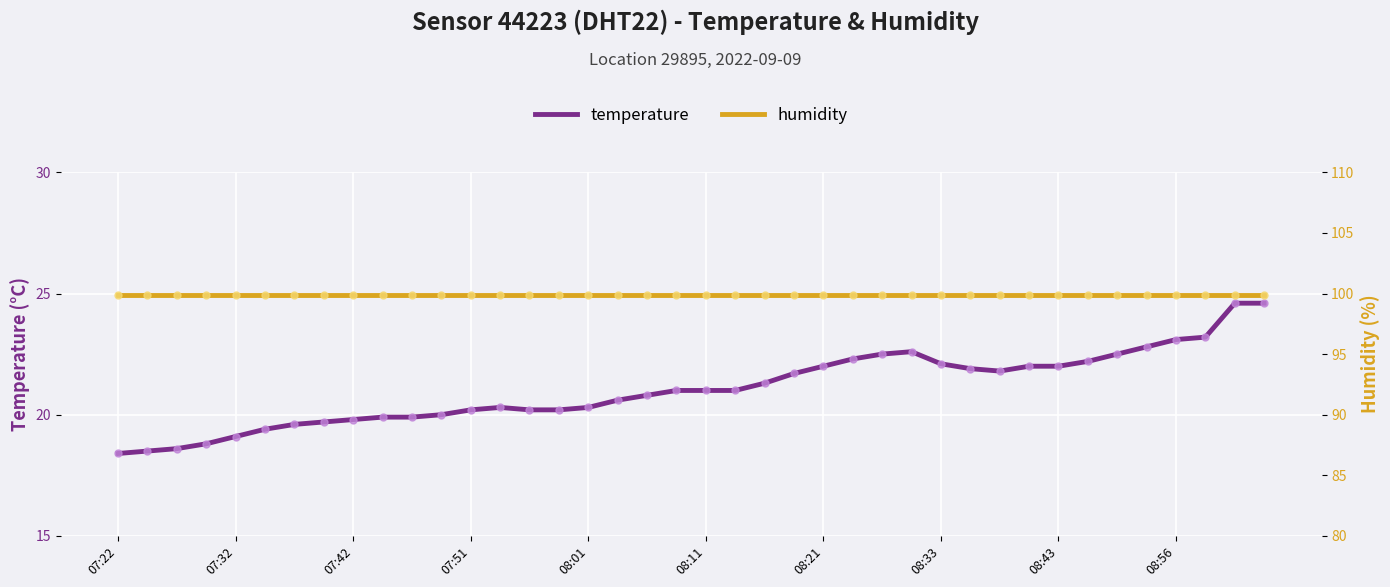

What are all the series names shown in the legend?

temperature, humidity